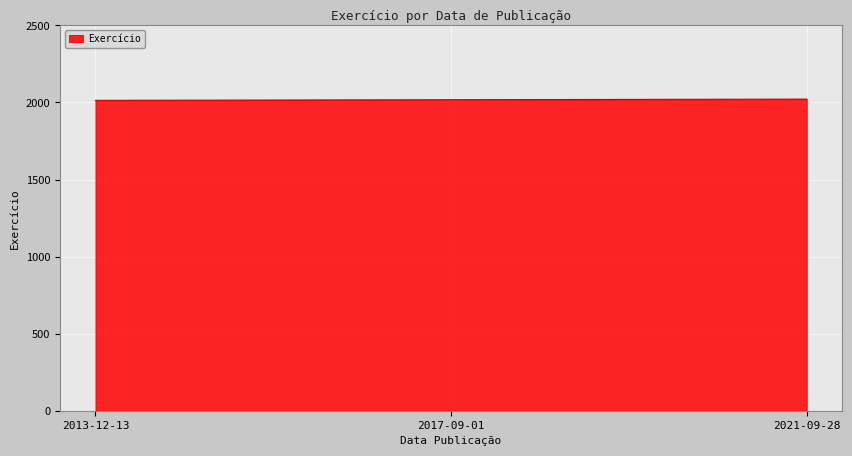

The chart shows a value of 2022 at 2021-09-28. True or false?

True